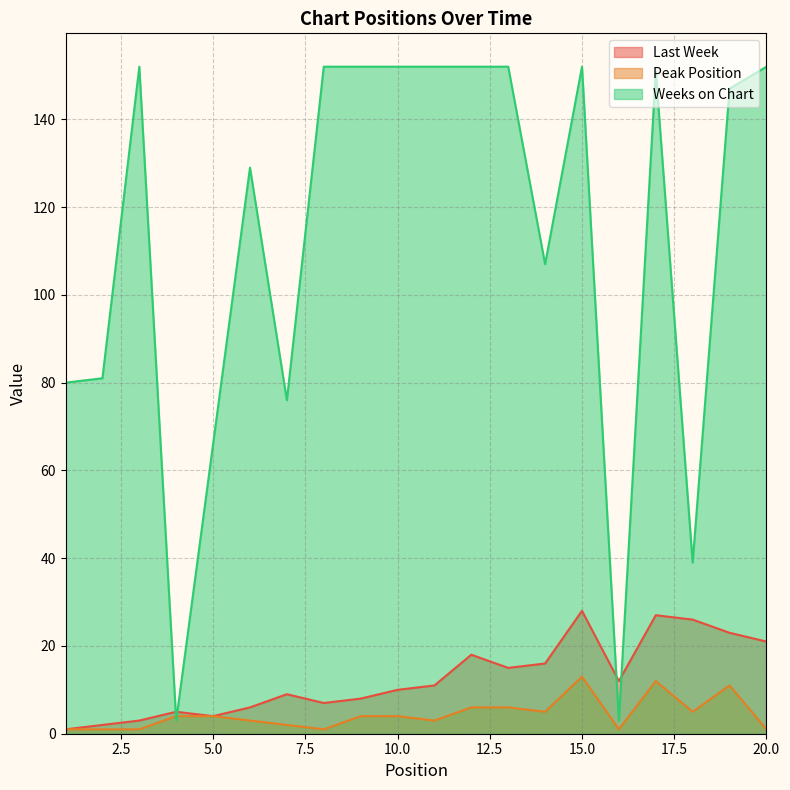

Which series has the largest total across all categories?

Weeks on Chart